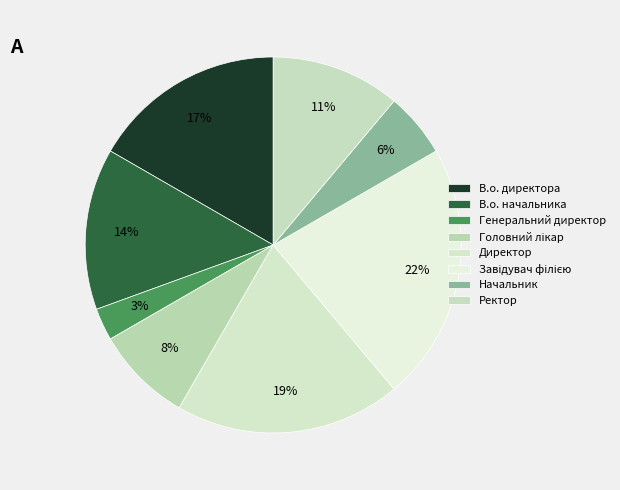

What is the largest slice in the pie chart?

Завідувач філією